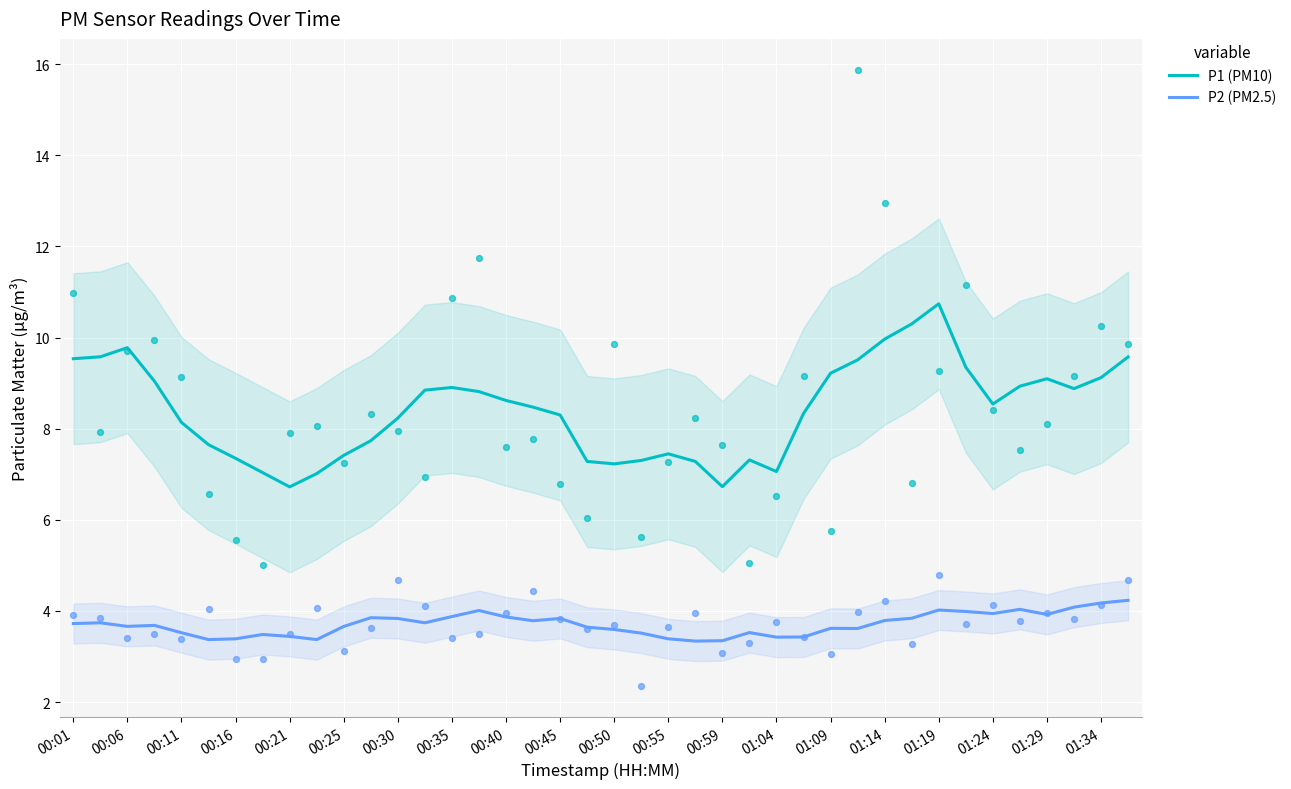

Which series has the largest Y range (max minus min)?

P1 (PM10)